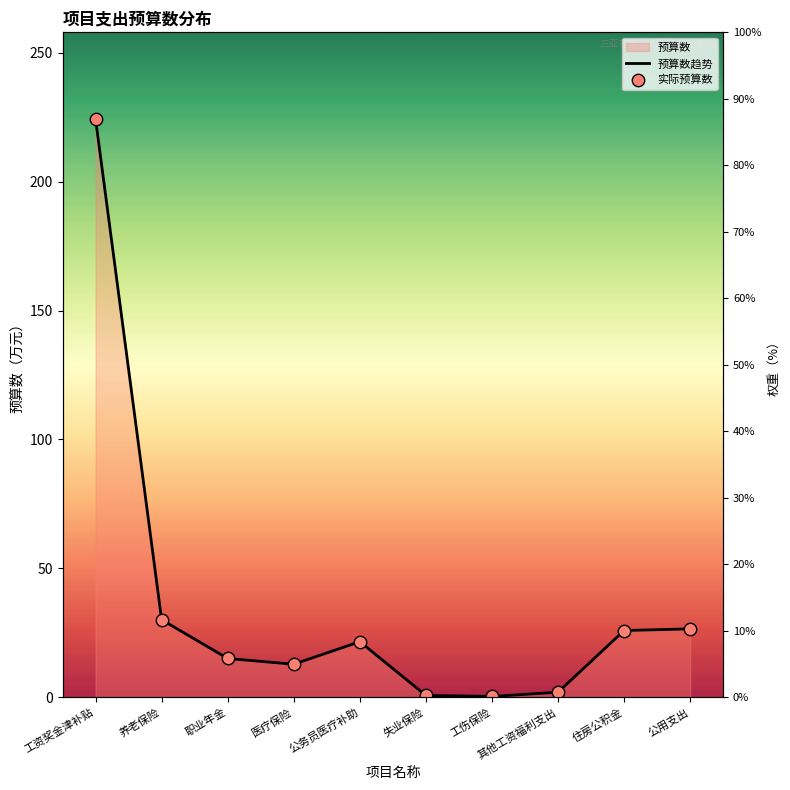

What is the change in value from 工资奖金津补贴 to 职业年金?

-209.2